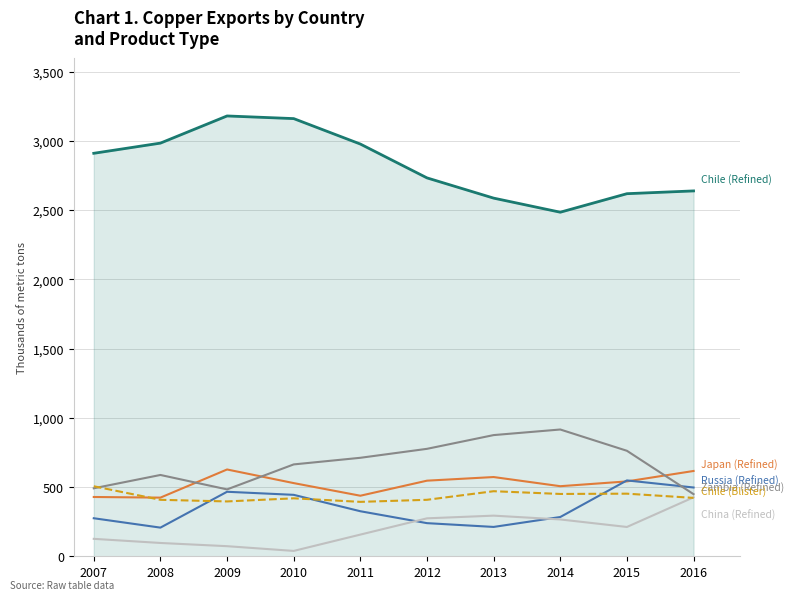

What is the difference between the highest and lowest values at 2011?

2820.0